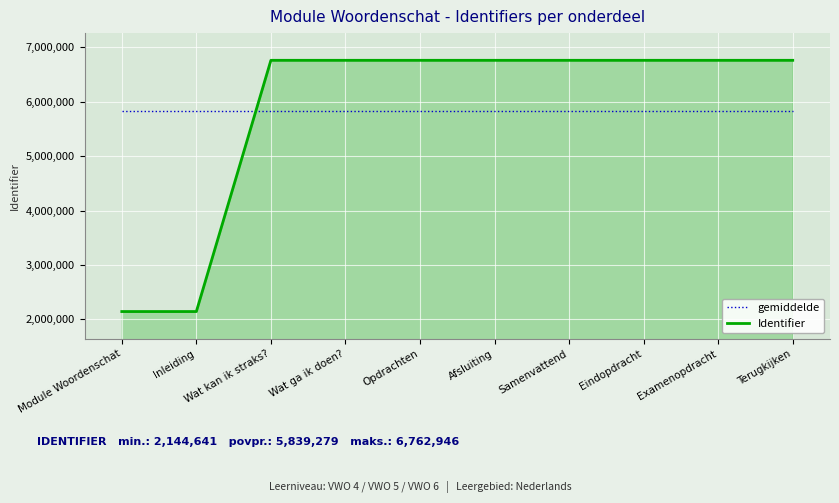

Between which two adjacent categories do gemiddelde and Identifier first intersect?

Inleiding and Wat kan ik straks?